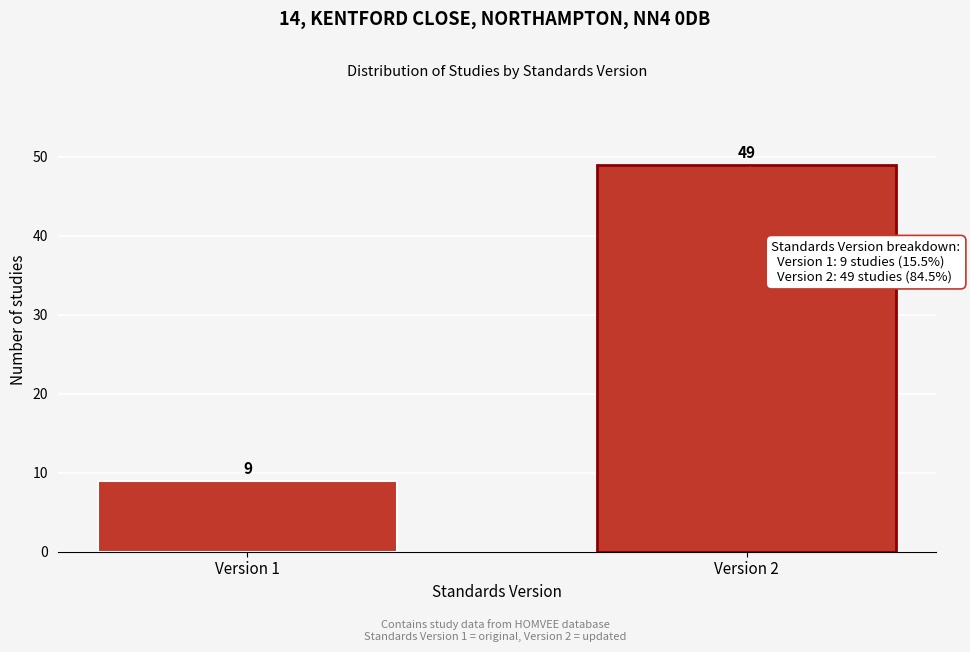

Reading left to right, list all the values displayed in this chart.

9	49